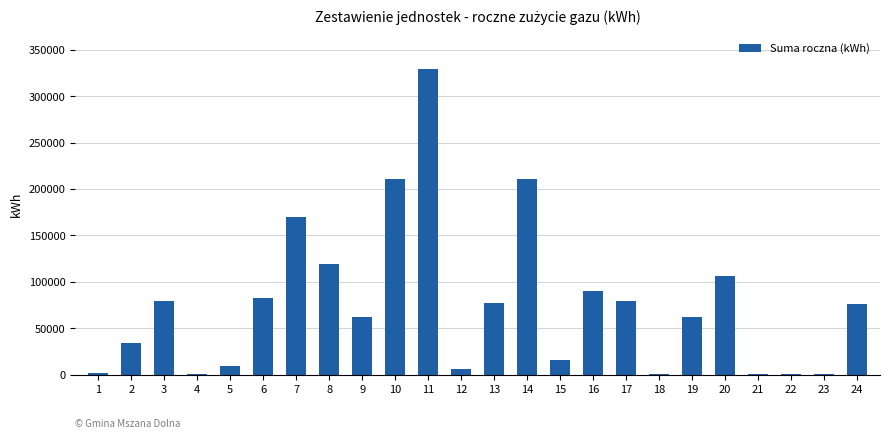

What is the approximate value at 22?

283